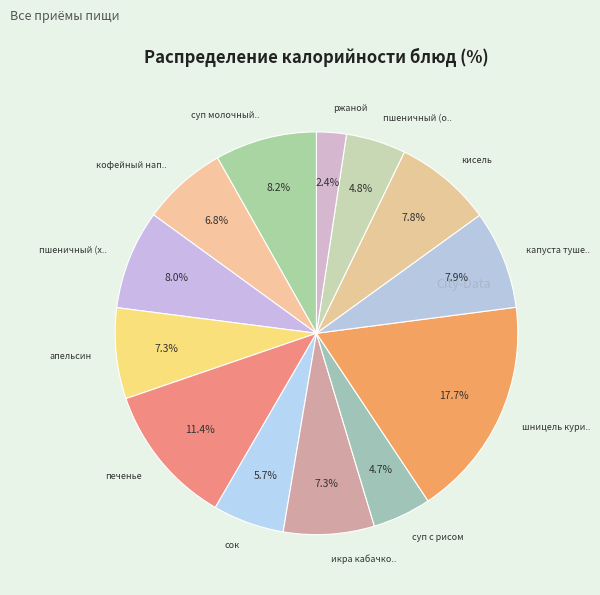

Does суп молочный с макаронными изделиями account for over 50% of the chart?

No